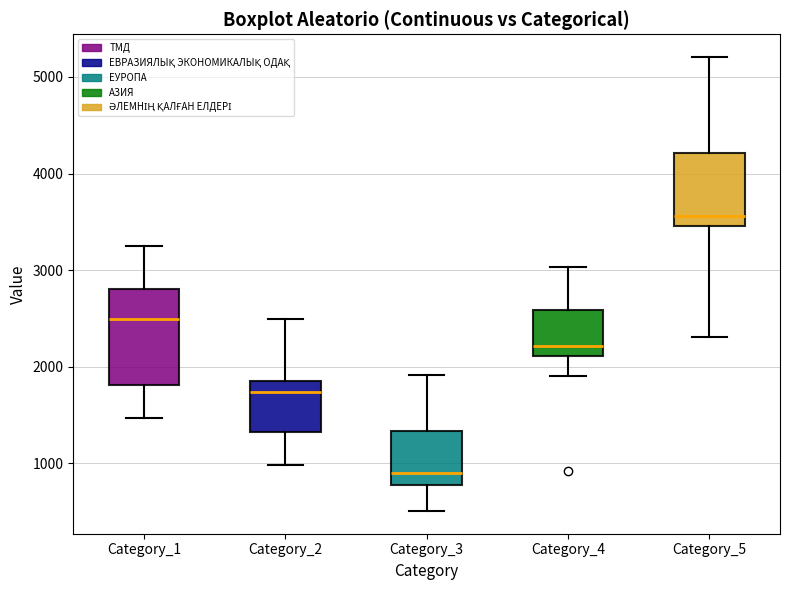

Reading left to right, read every box against the y-axis: the position of its median line, the range the box covers, and the ends of its whiskers. The values are not printed on the chart, so give them approximately, as read against the axis.

Category_1: median 2500, box 1800 to 2800, whiskers 1500 to 3200
Category_2: median 1700, box 1300 to 1800, whiskers 1000 to 2500
Category_3: median 900, box 800 to 1300, whiskers 500 to 1900
Category_4: median 2200, box 2100 to 2600, whiskers 1900 to 3000
Category_5: median 3600, box 3500 to 4200, whiskers 2300 to 5200